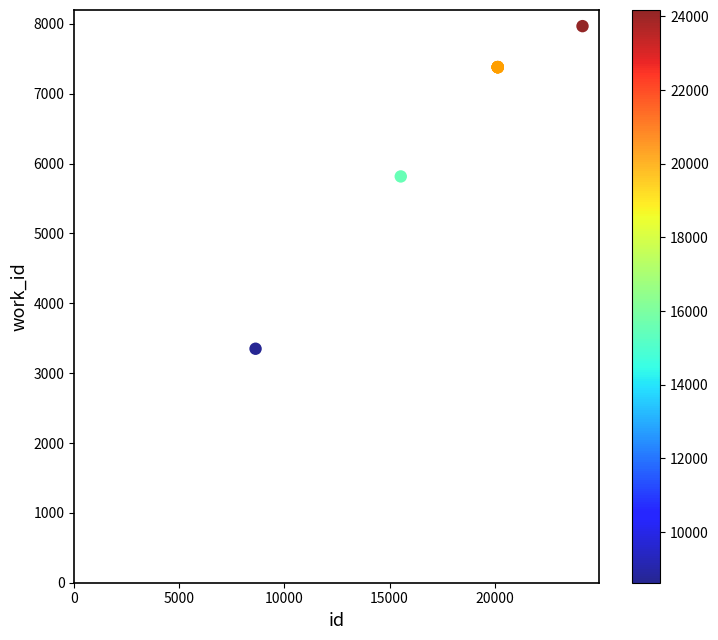

What Y value in the scatter plot is closest to 5659?

5817